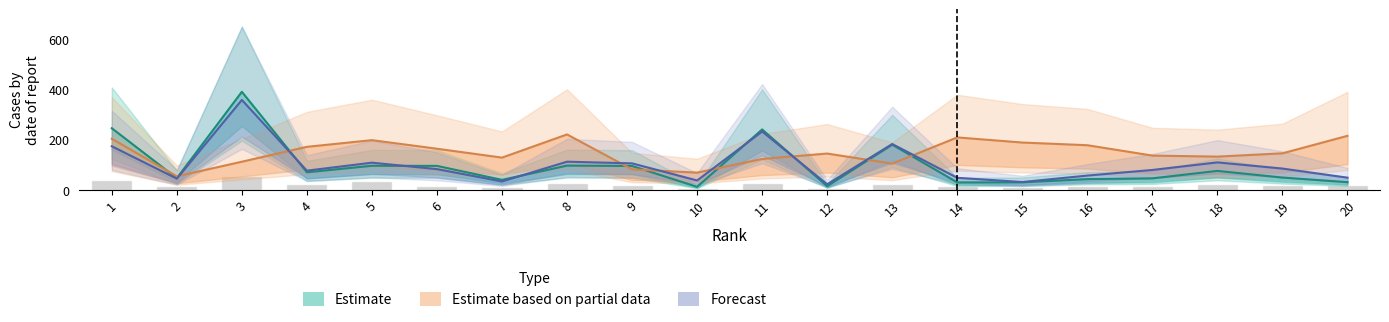

At how many categories does at least one series exceed 46?

20